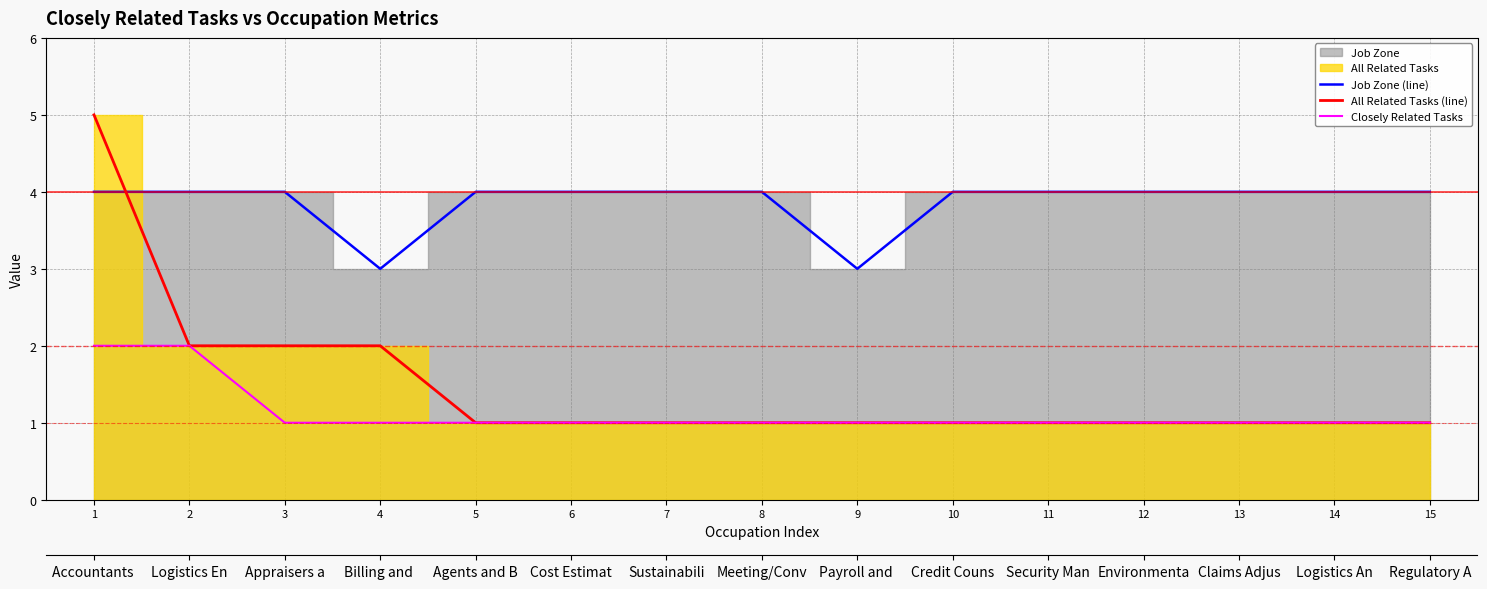

What is the difference between the highest and lowest values at 2?

2